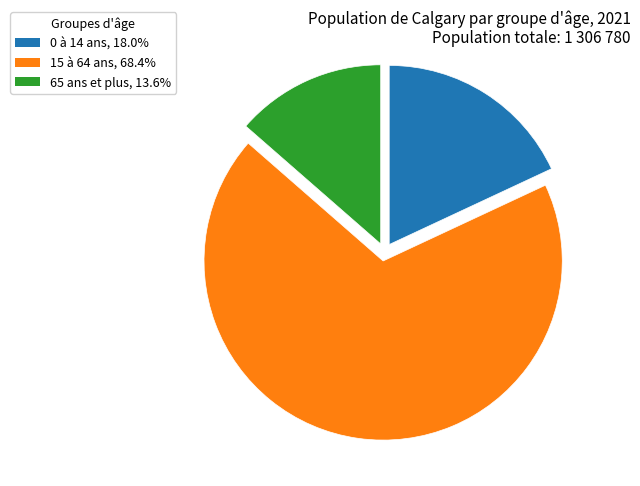

Is 15 à 64 ans the majority of the pie?

Yes